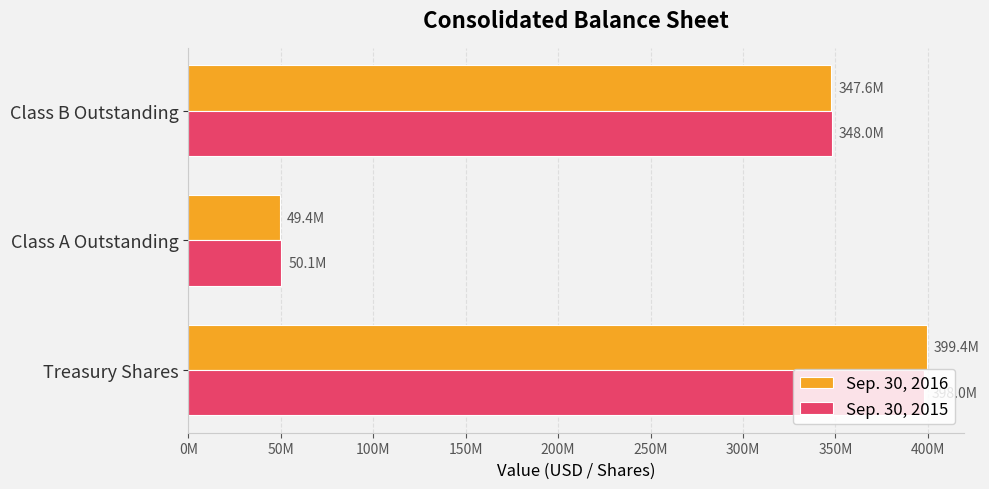

What are all the series names shown in the legend?

Sep. 30, 2016, Sep. 30, 2015